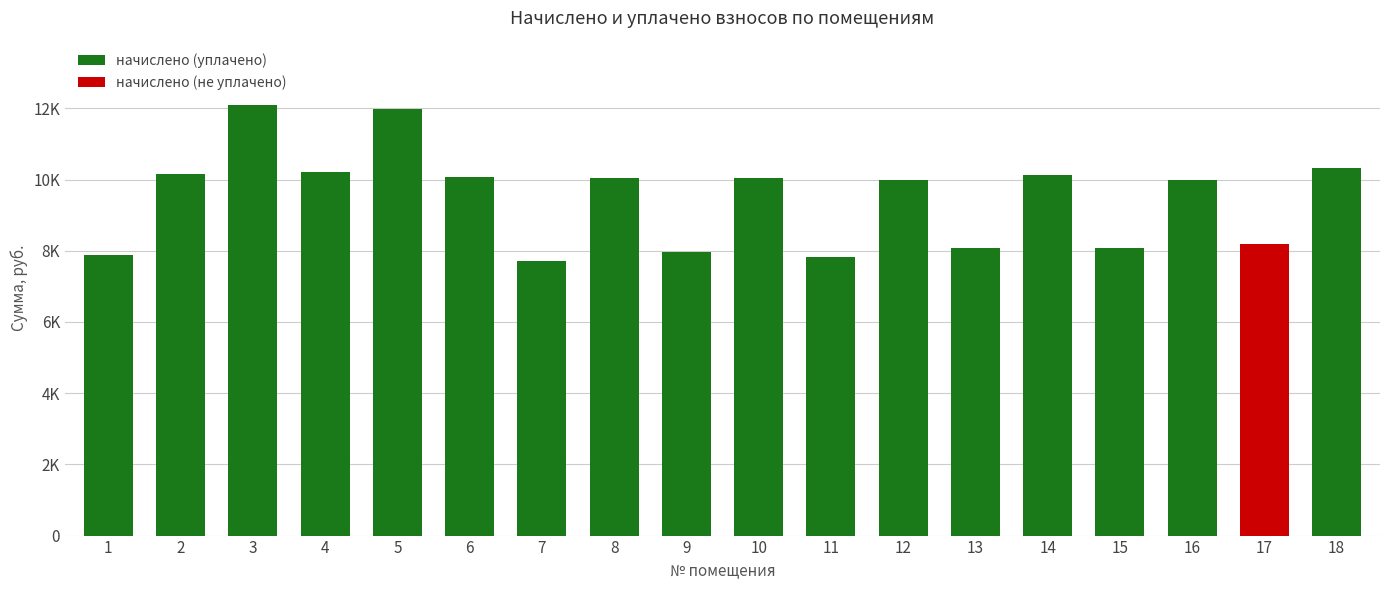

At which label is the value closest to 9899?

12